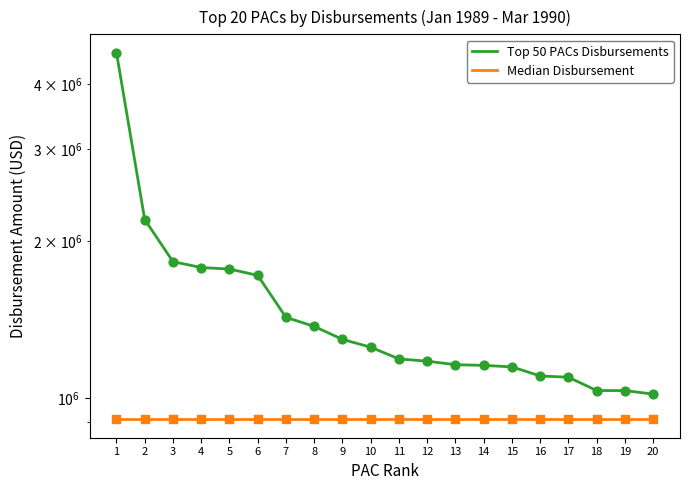

Which series contains the lowest Y value?

Median Disbursement